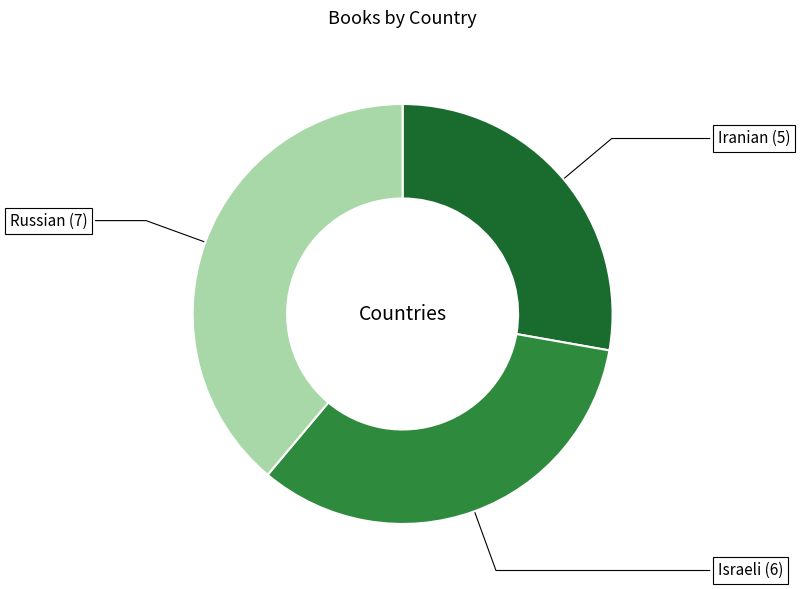

Does any single category account for the majority?

No